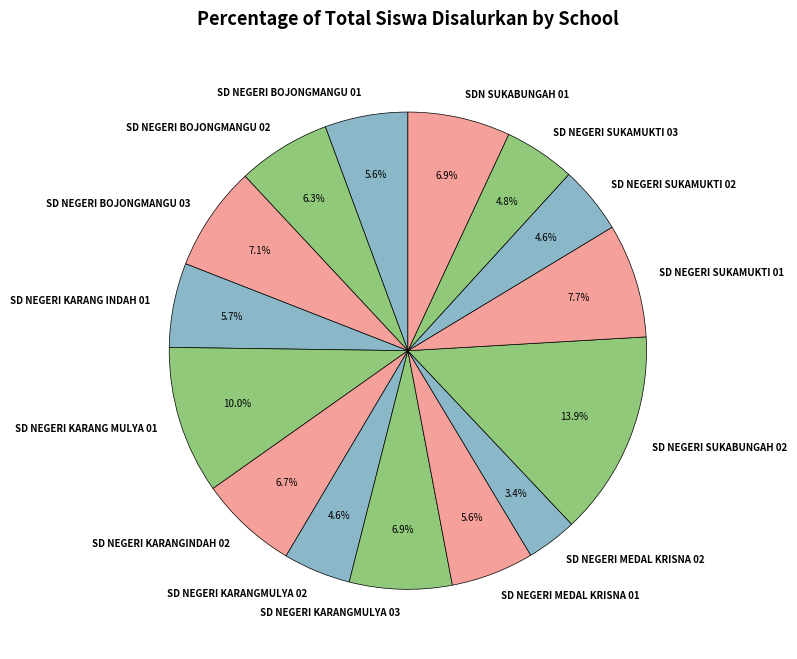

How much of the chart is everything except SD NEGERI MEDAL KRISNA 01?

94.4%